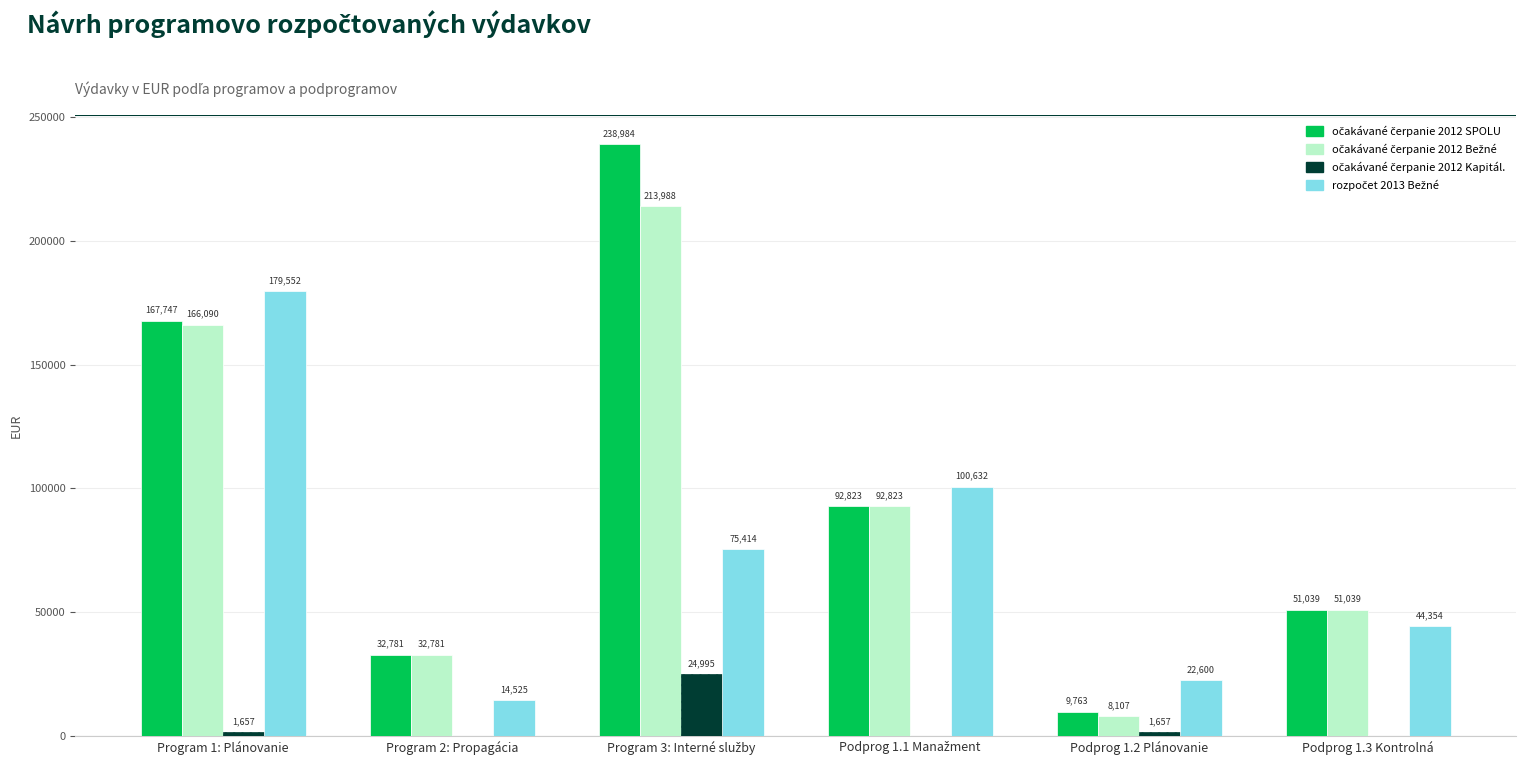

What is the greatest value displayed?

238983.5